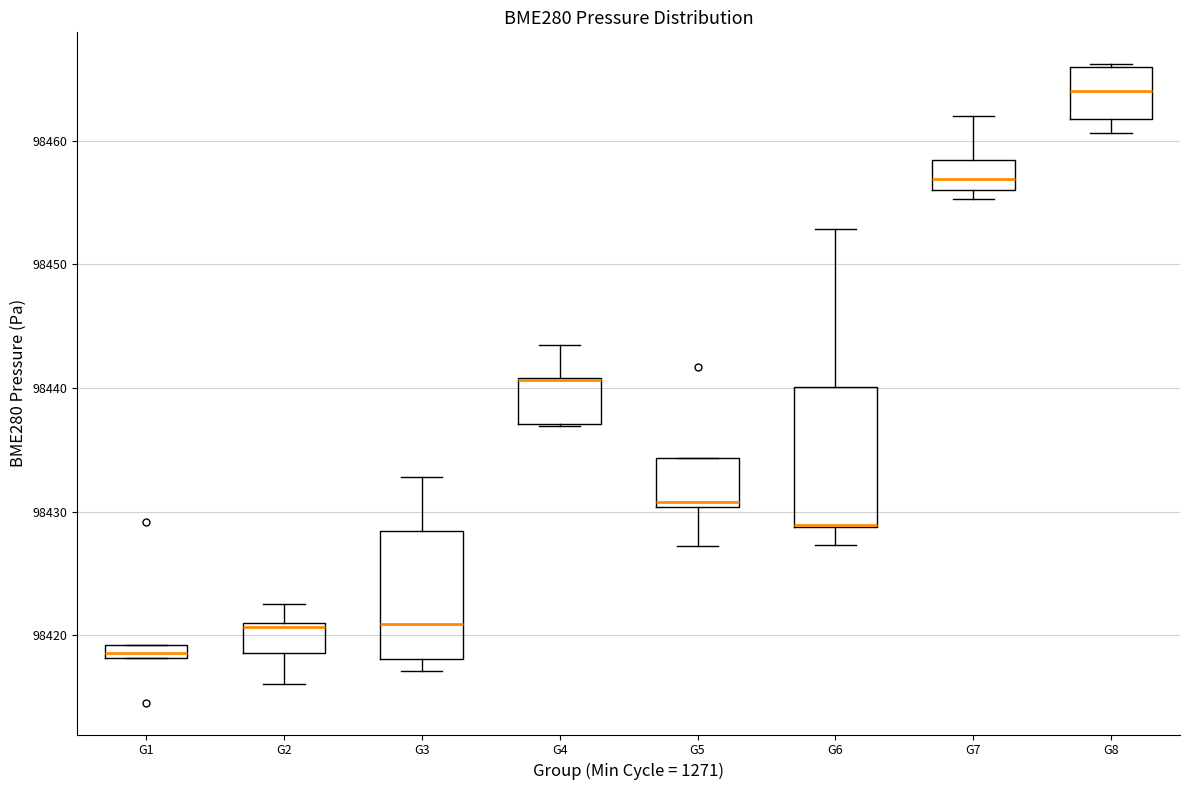

Where is the upper edge of the box for G7 on the y-axis? The values are not printed on the chart, so give them approximately, as read against the axis.

98458